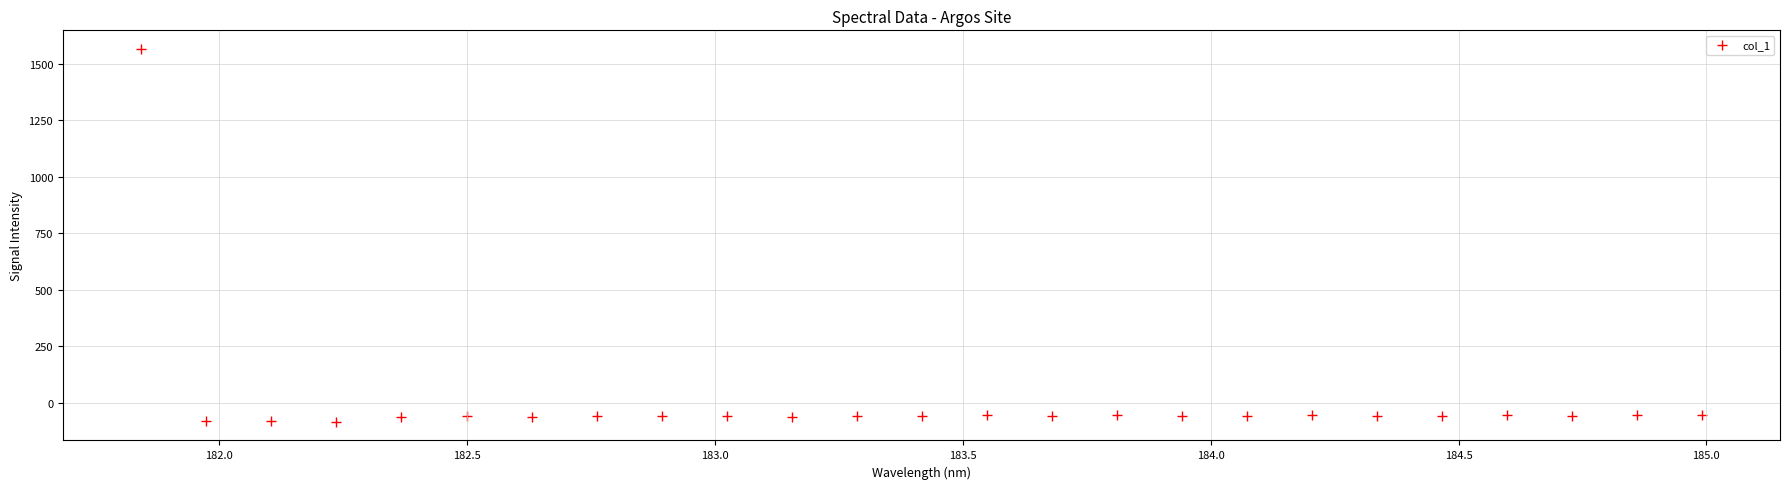

What is the range of X values (max minus min)?

3.1